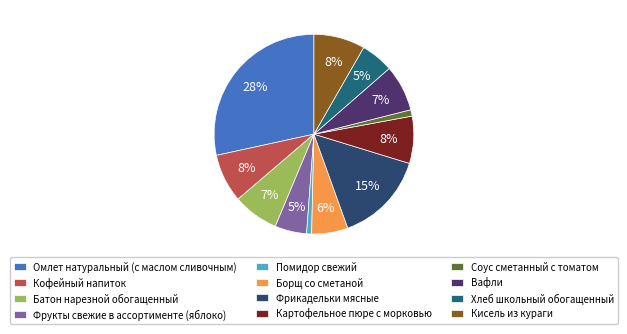

What is the largest slice in the pie chart?

Омлет натуральный (с маслом сливочным)